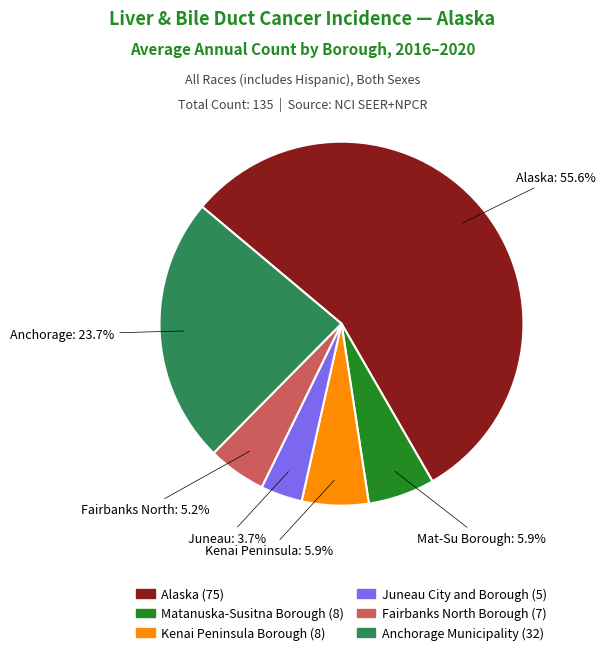

Which category accounts for the majority?

Alaska